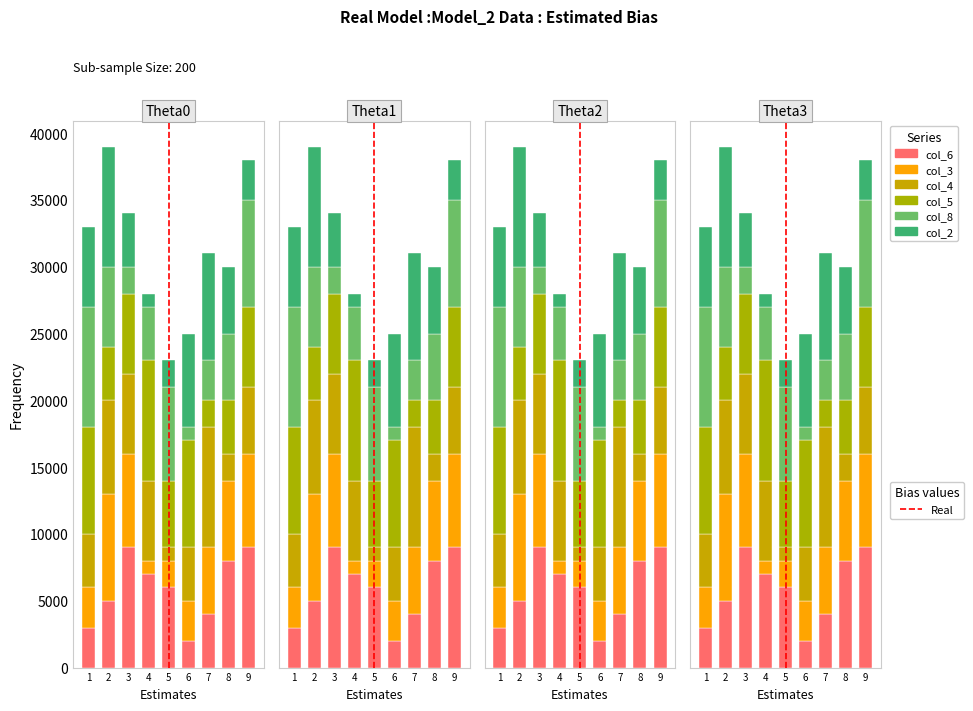

Which series changed the most between 5 and 9?

col_3